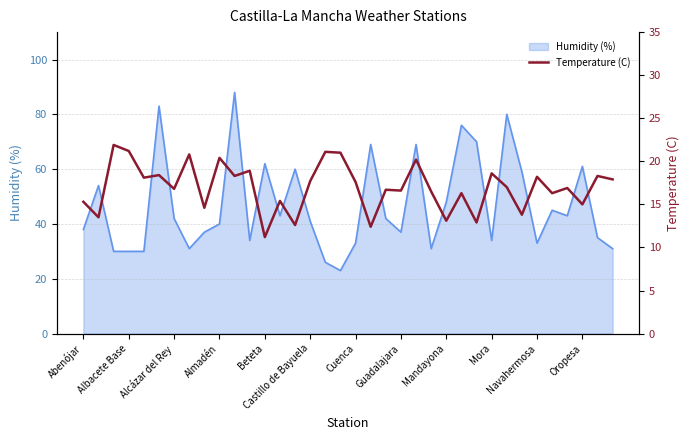

Is it true that Humidity (%) equals 40 at Almadén?

True